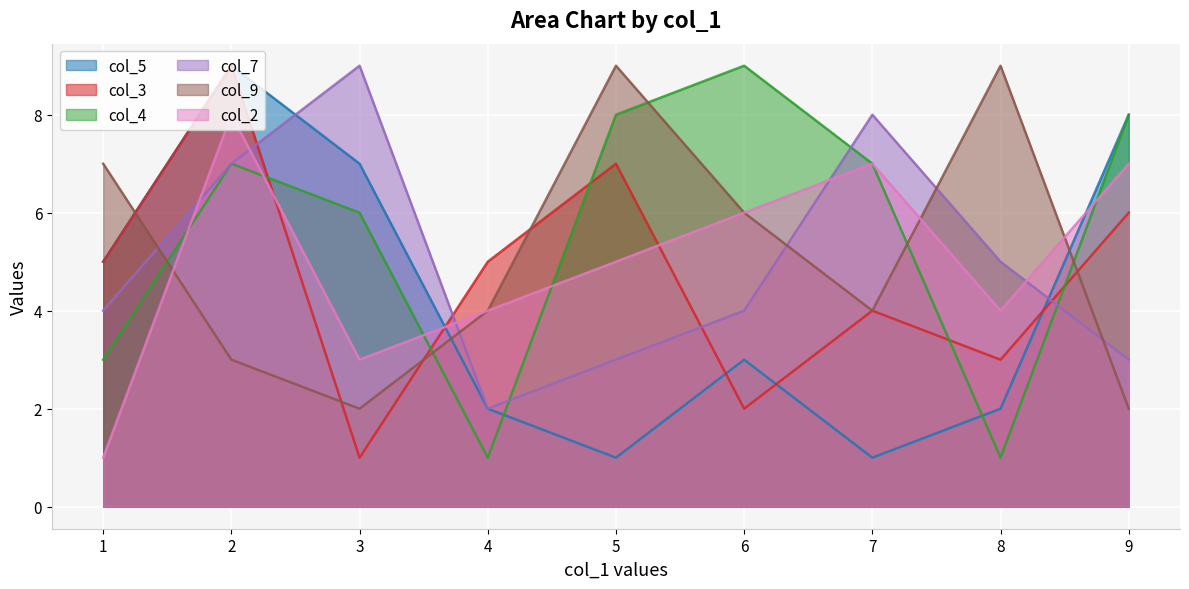

How many data points does each series have?

9